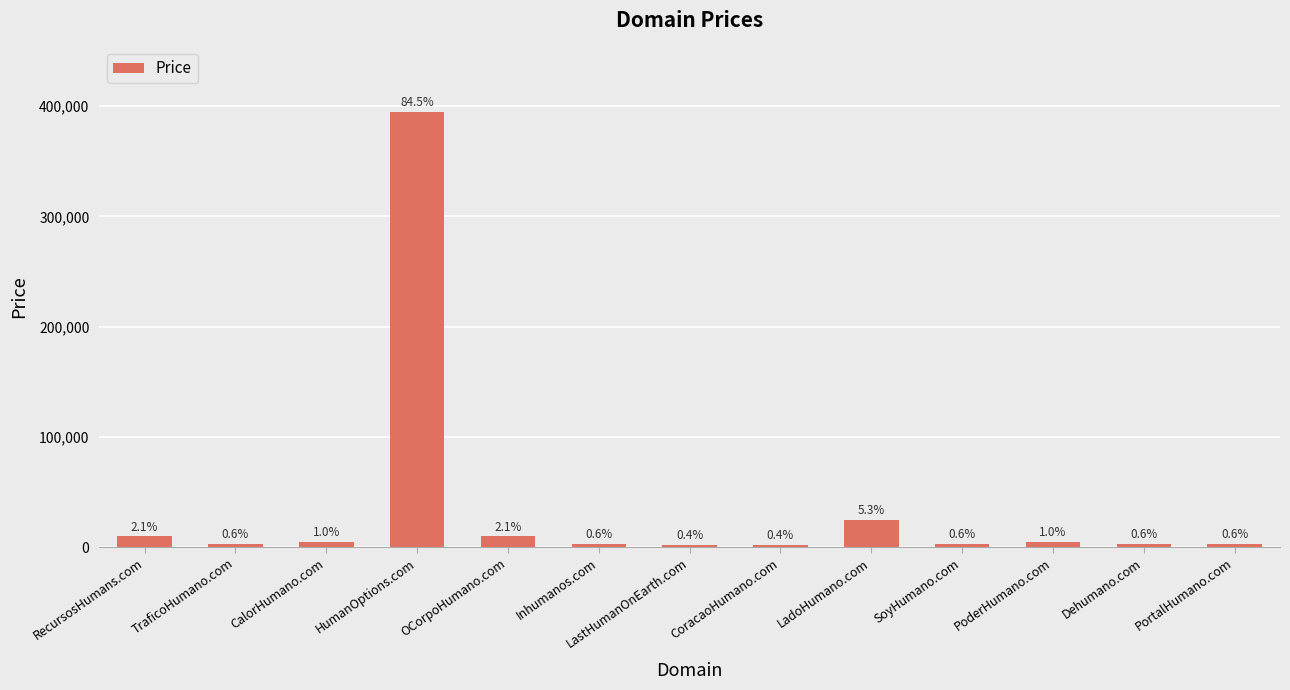

What is the minimum value shown in the chart?

1888